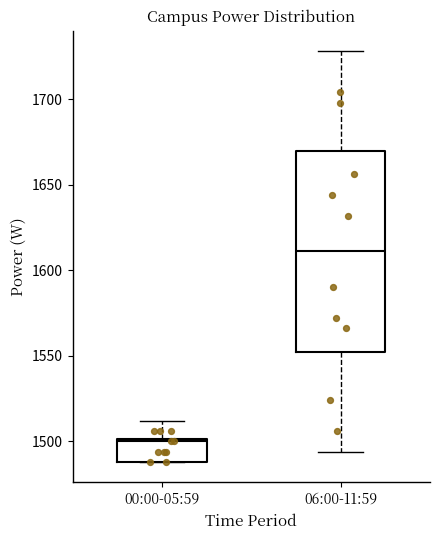

Reading left to right, transcribe this box plot: for each box, give where its median line is, the range the box spans, and where its two whiskers end, as read against the y-axis. The values are not printed on the chart, so give them approximately, as read against the axis.

00:00-05:59: median 1500, box 1490 to 1500, whiskers 1490 to 1510
06:00-11:59: median 1610, box 1555 to 1670, whiskers 1495 to 1730